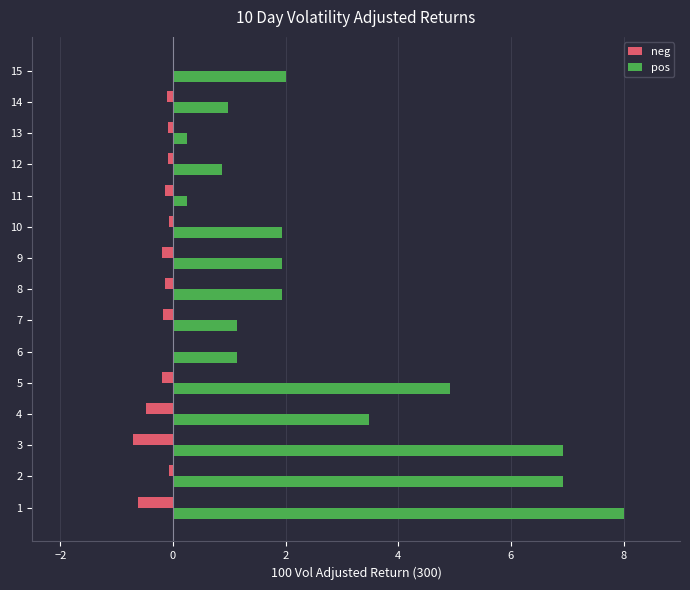

The pos series shows 2.0 at 15. True or false?

True